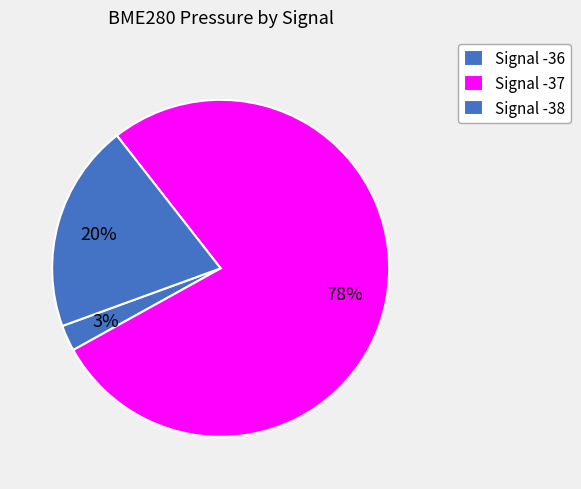

Count the number of slices in the pie.

3